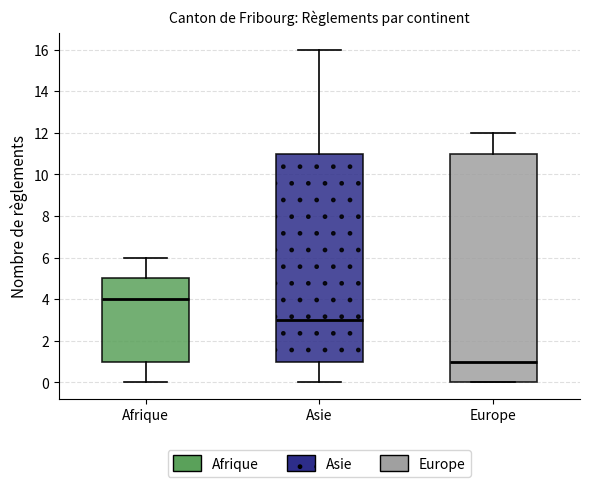

Reading left to right, read every box against the y-axis: the position of its median line, the range the box covers, and the ends of its whiskers. The values are not printed on the chart, so give them approximately, as read against the axis.

Afrique: median 4, box 1 to 5, whiskers 0 to 6
Asie: median 3, box 1 to 11, whiskers 0 to 16
Europe: median 1, box 0 to 11, whiskers 0 to 12